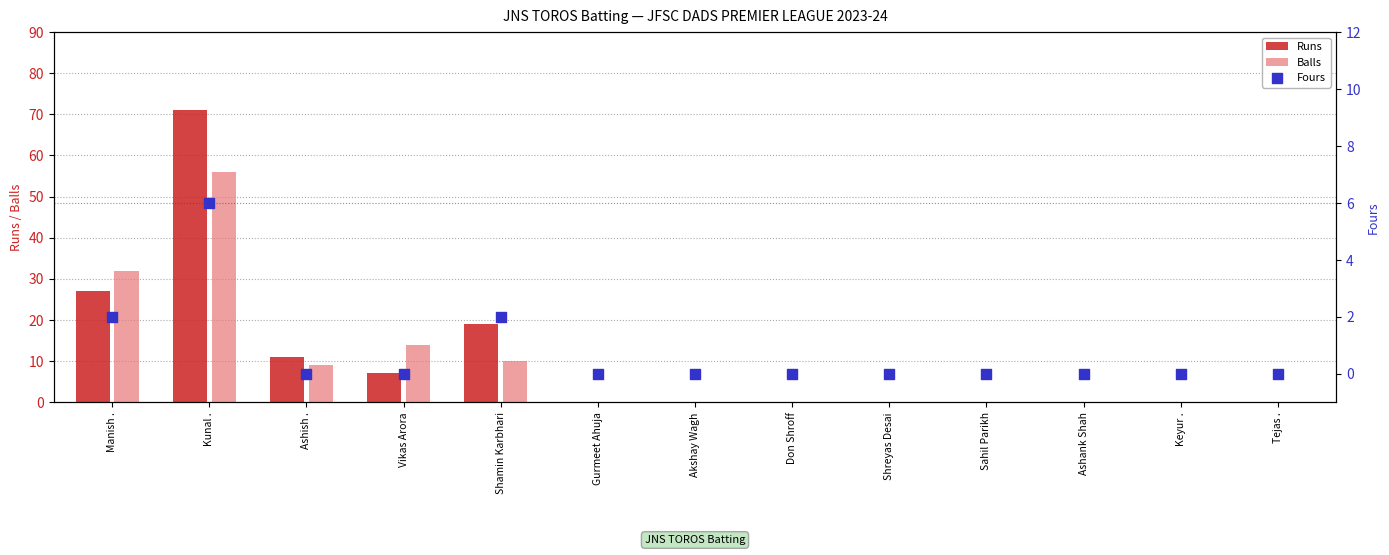

What are all the series names shown in the legend?

Runs, Balls, Fours